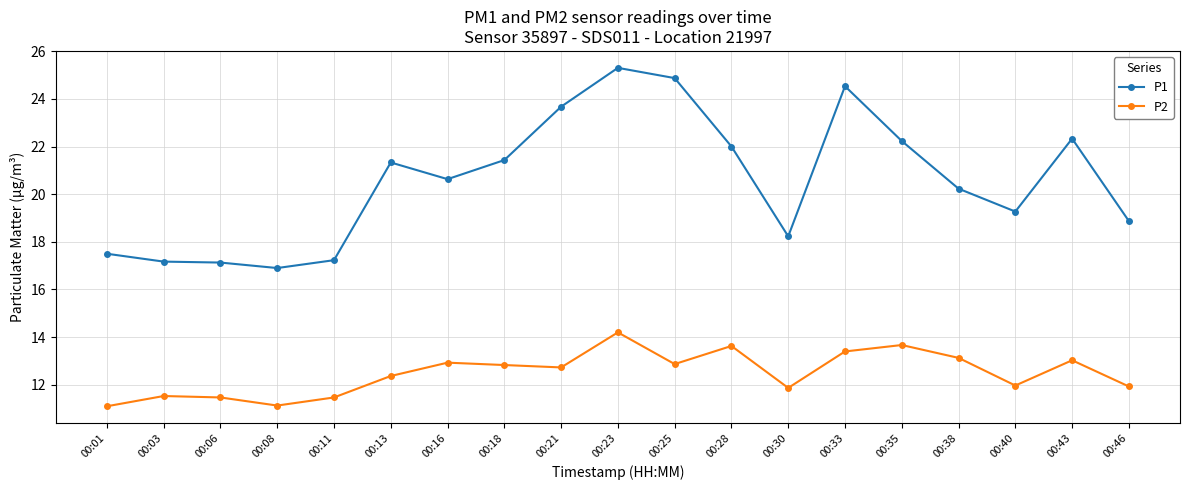

Between 00:18 and 00:40, which series saw the biggest shift?

P1